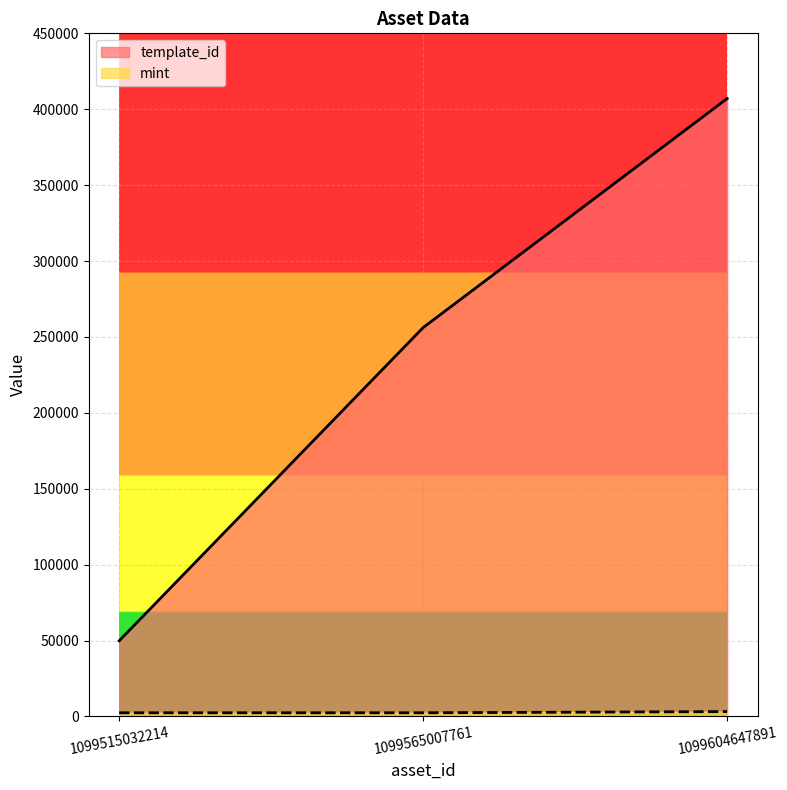

Does the chart display data point markers on the line(s)?

No